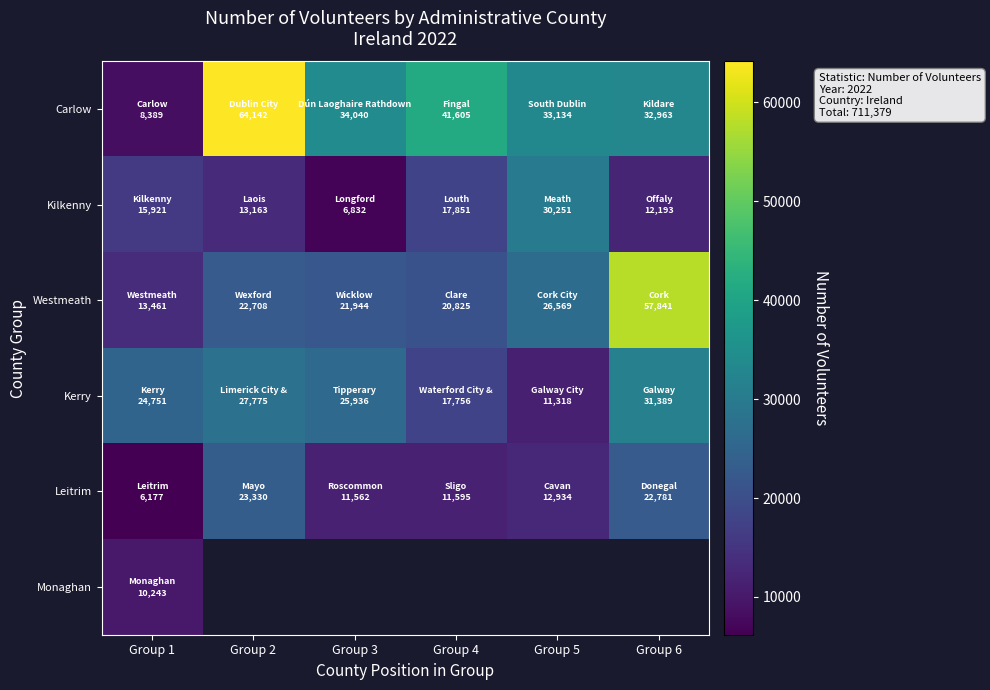

Which series has the largest total across all categories?

Carlow